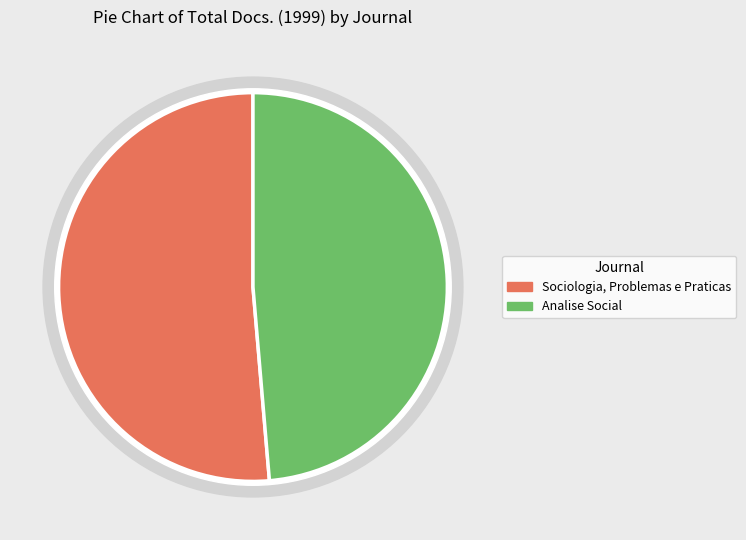

Does any single category account for the majority?

Yes